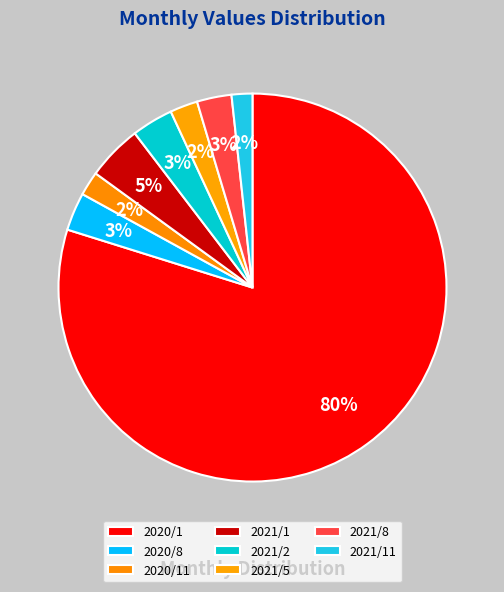

How many slices are in this pie chart?

8